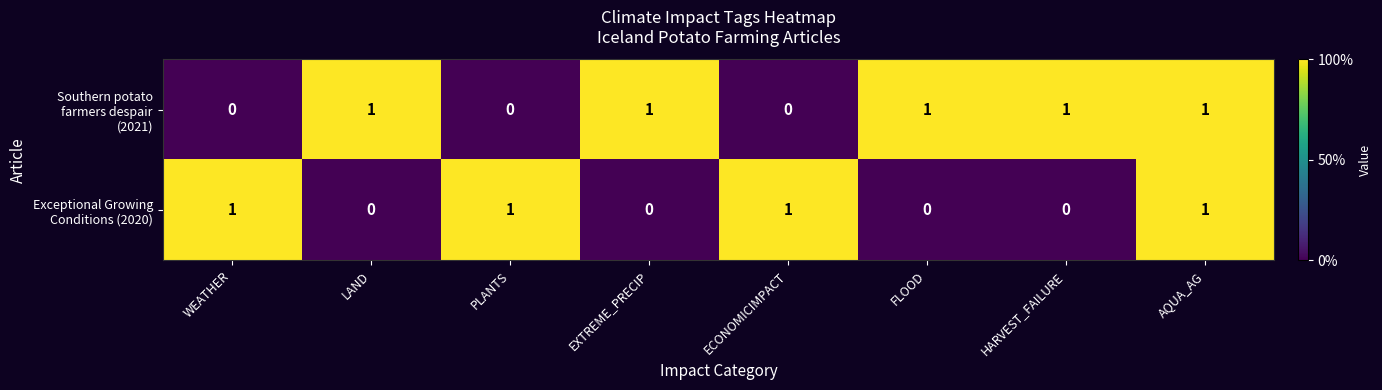

At which category is the sum across all series the highest?

AQUA_AG